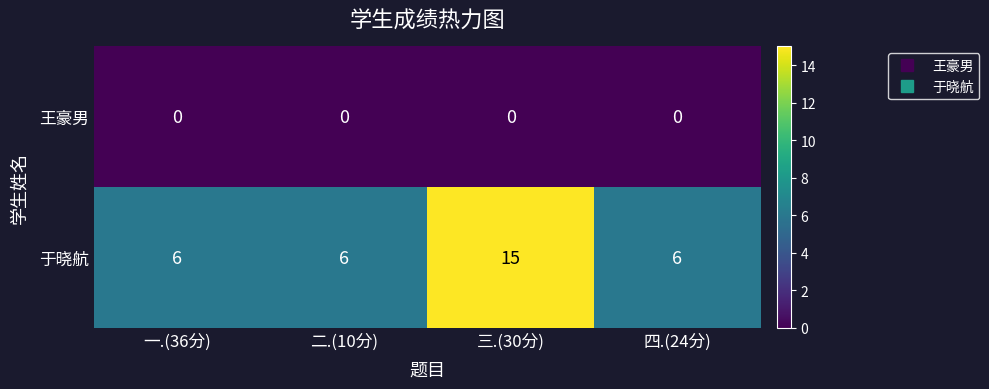

What is the maximum value shown in the chart?

15